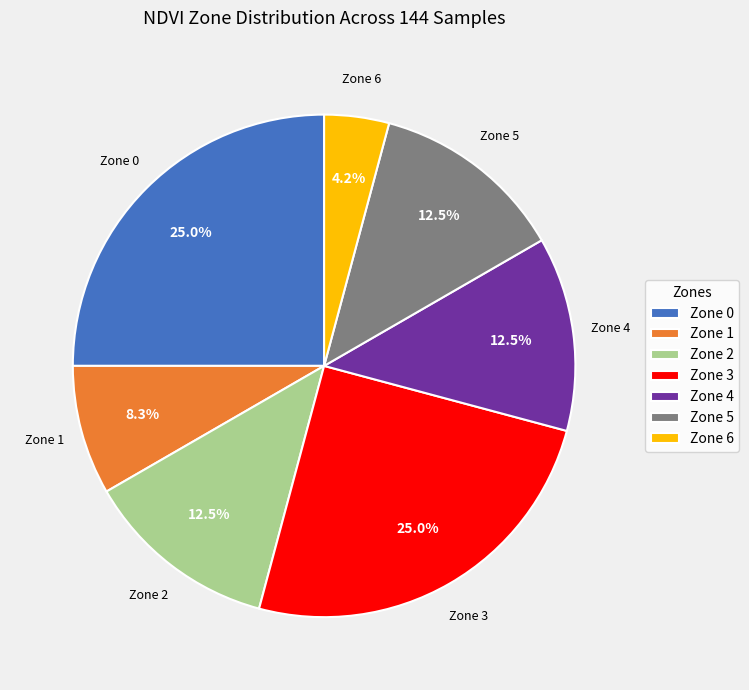

What is the smallest slice in the pie chart?

Zone 6